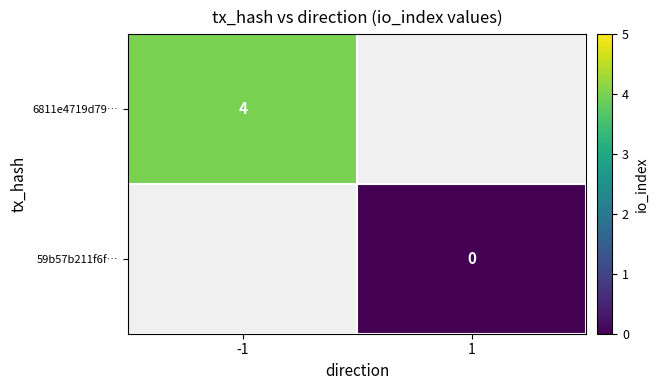

The value of 6811e4719d79… at -1 is 4. True or false?

True